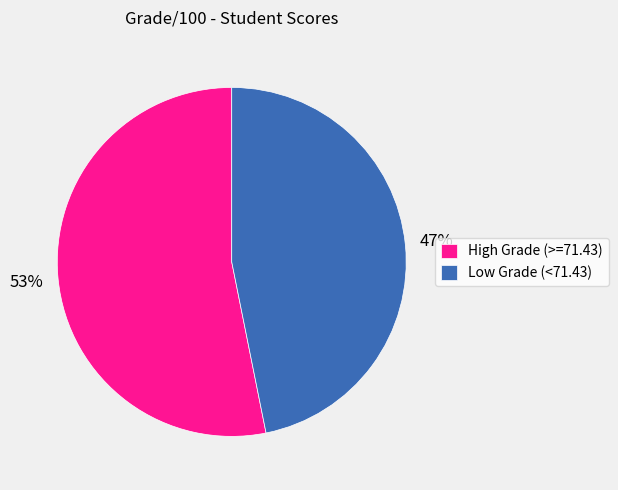

To the nearest percent, what is the combined percentage of Low Grade (<71.43) and High Grade (>=71.43)?

100%